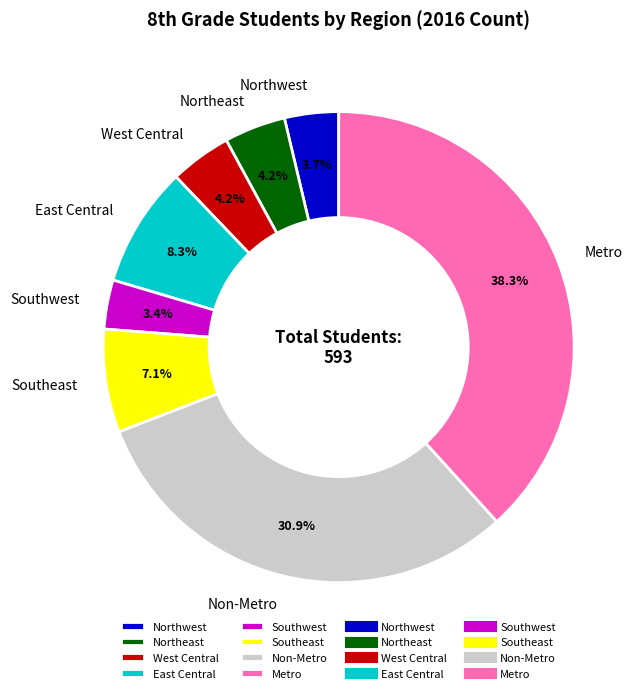

True or false: East Central accounts for 17% of the total.

False